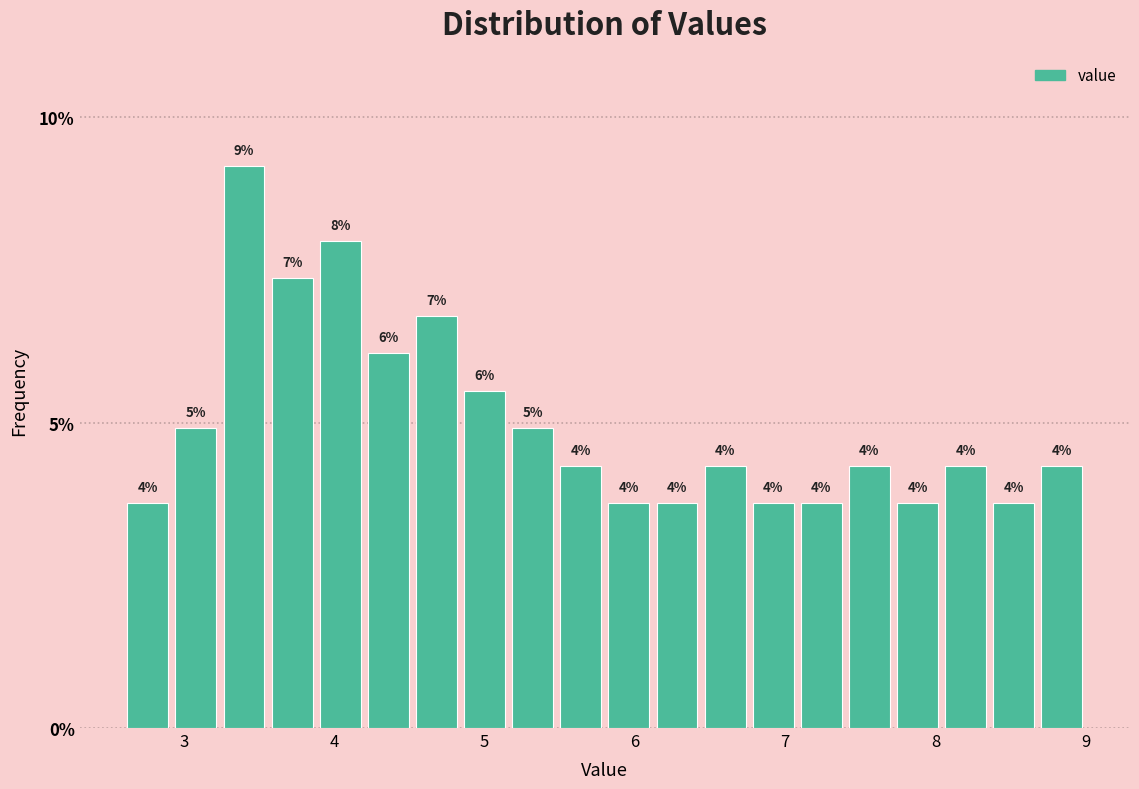

Around what value on the x-axis is the tallest bar? Give the approximate position of its centre, as read against the axis.

3.4